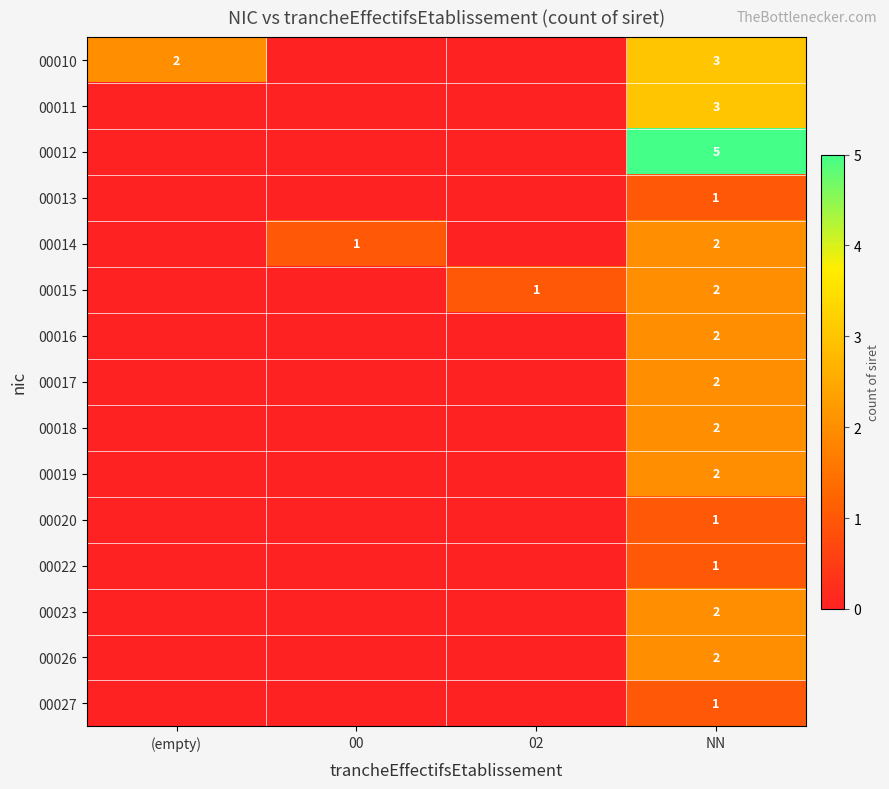

Which label corresponds to the smallest value in the chart?

00